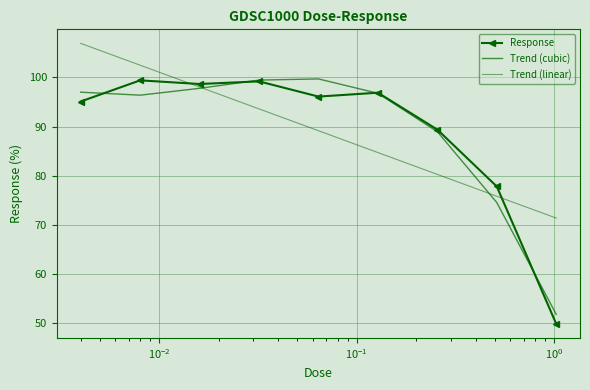

How many interior local peaks does the Response series have?

3